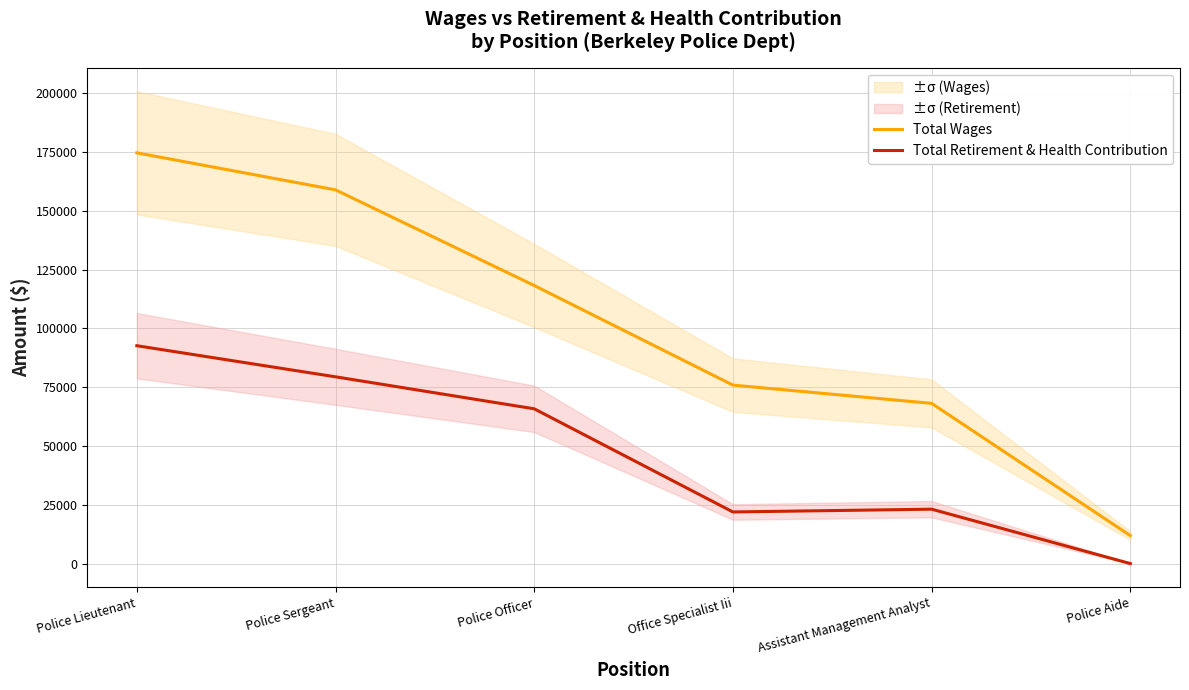

Where does the Total Retirement & Health Contribution series first go above 65792?

Police Lieutenant